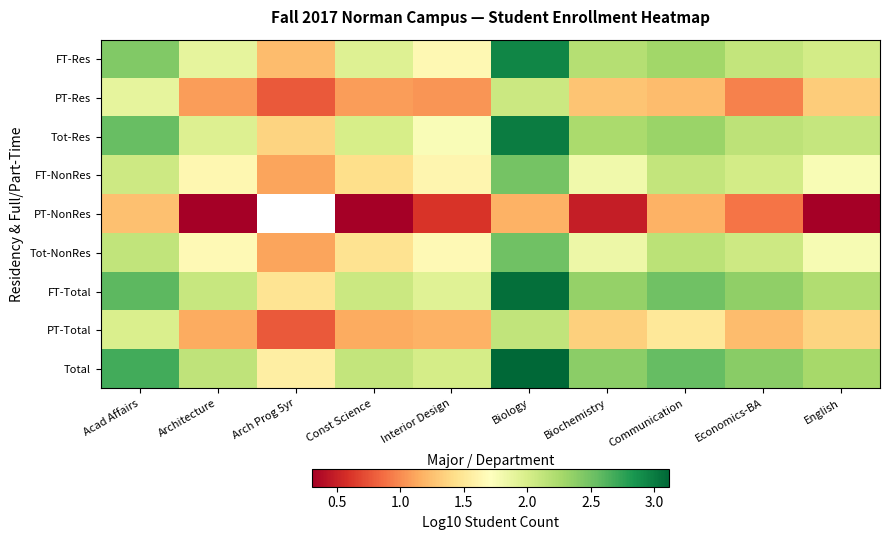

Which category has the lowest value across all series?

Architecture